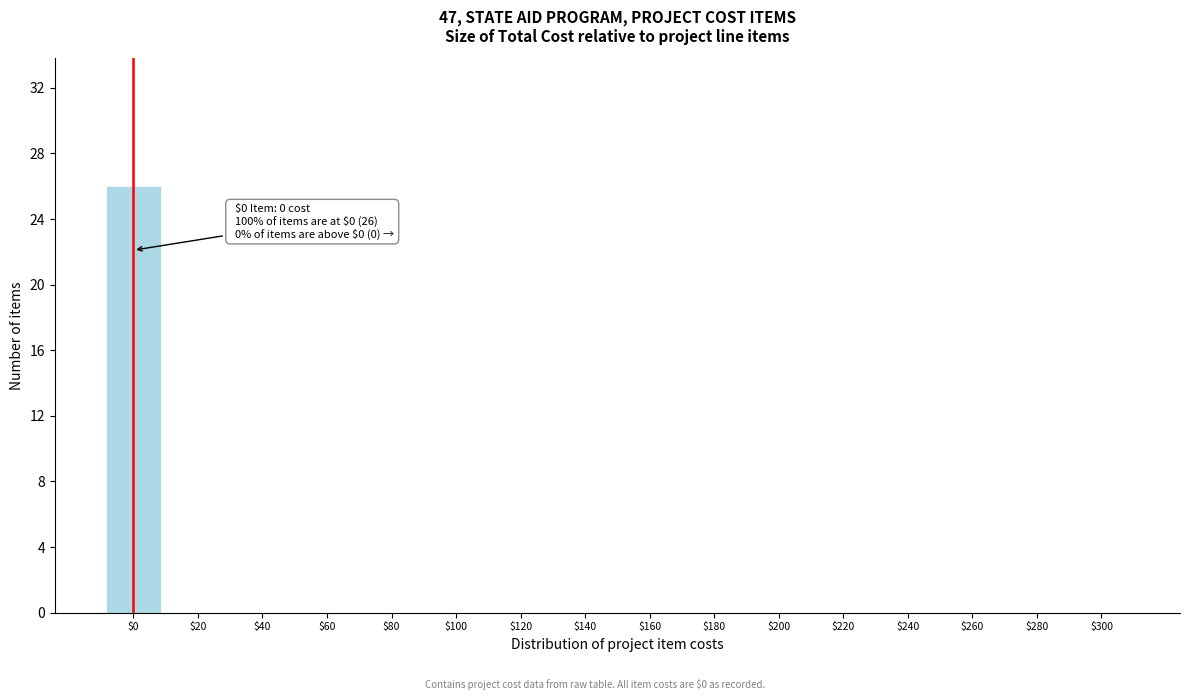

The value at $220 is -16. True or false?

False